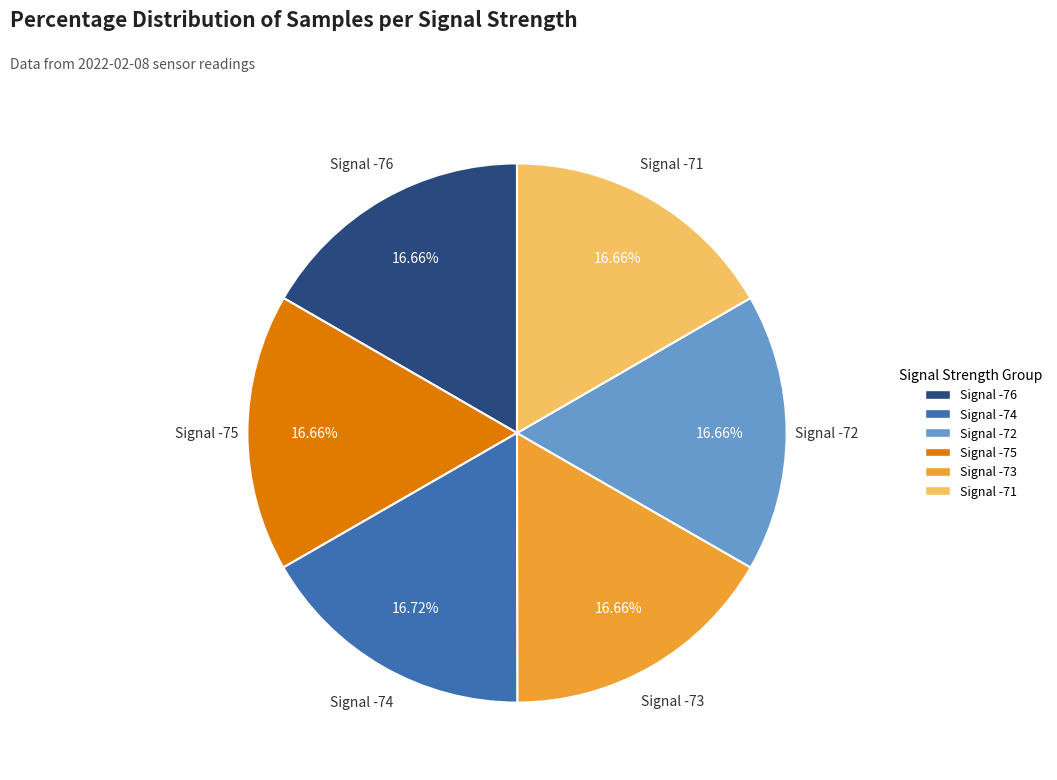

Approximately how many times larger is the value at Signal -71 compared to Signal -76?

1.0